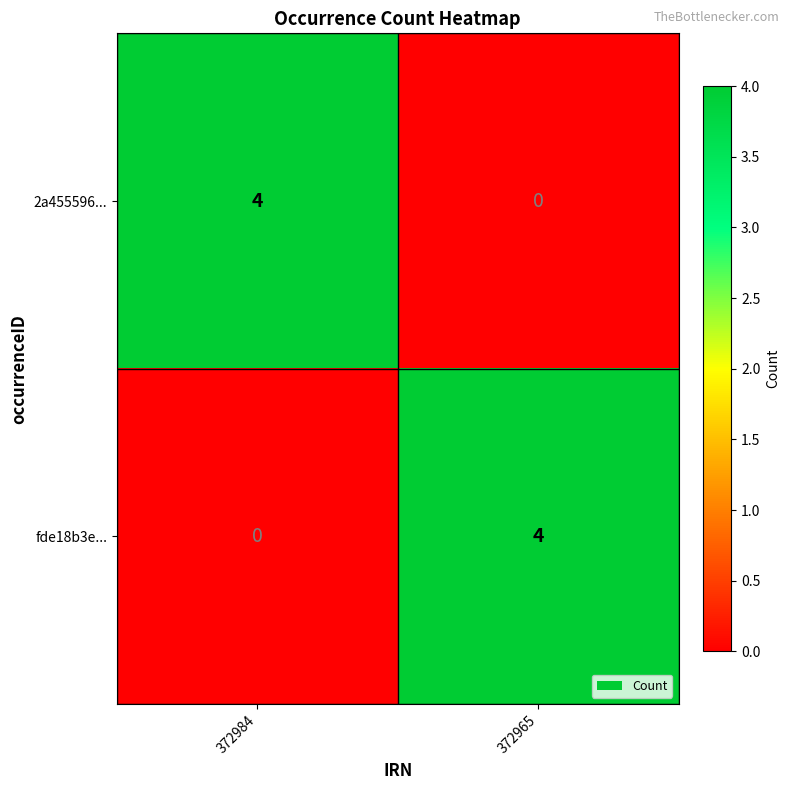

True or false: fde18b3e... has a value of 0 at 372984.

True